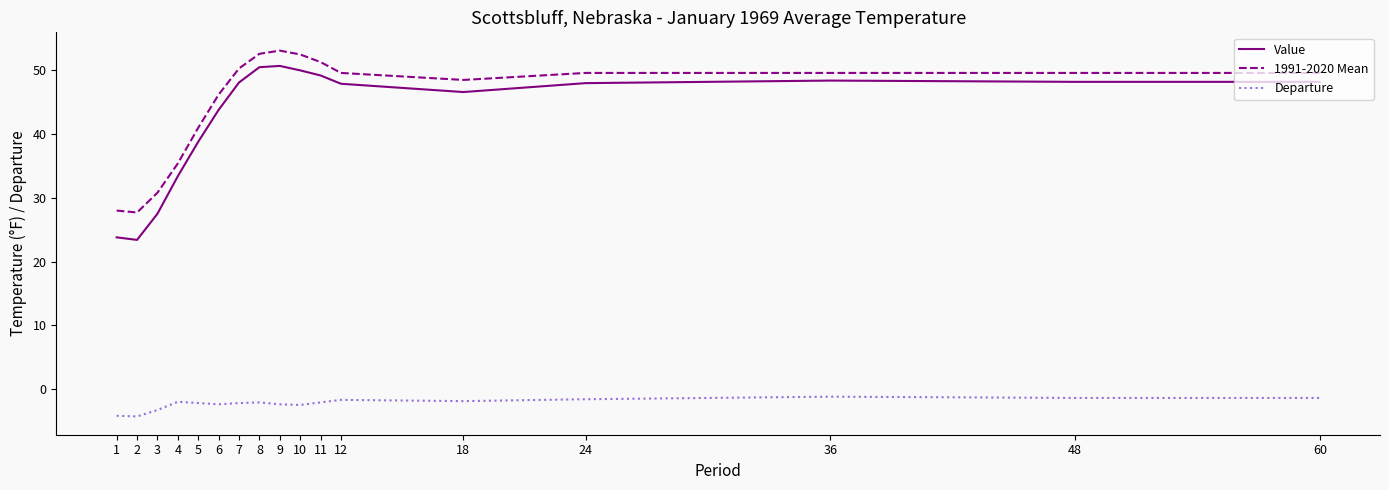

What is the total value across all series at 3?

55.0